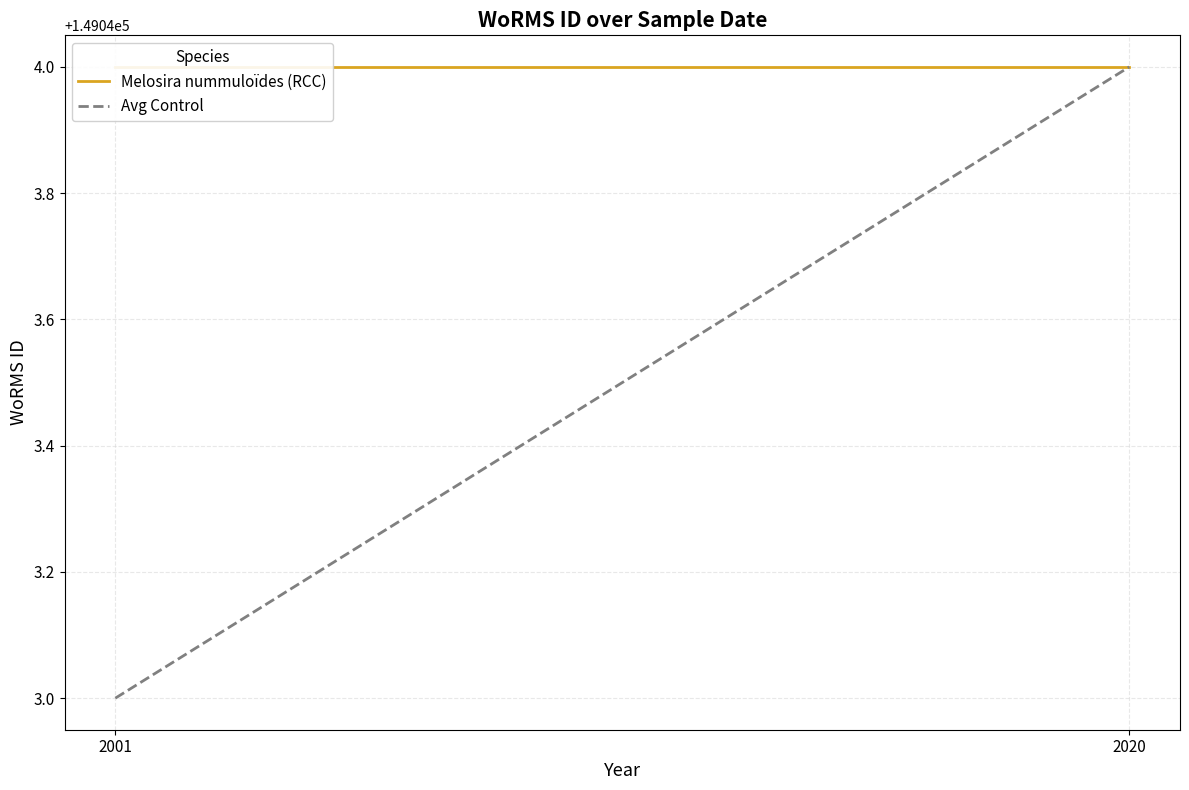

How many categories are shown in the chart?

2